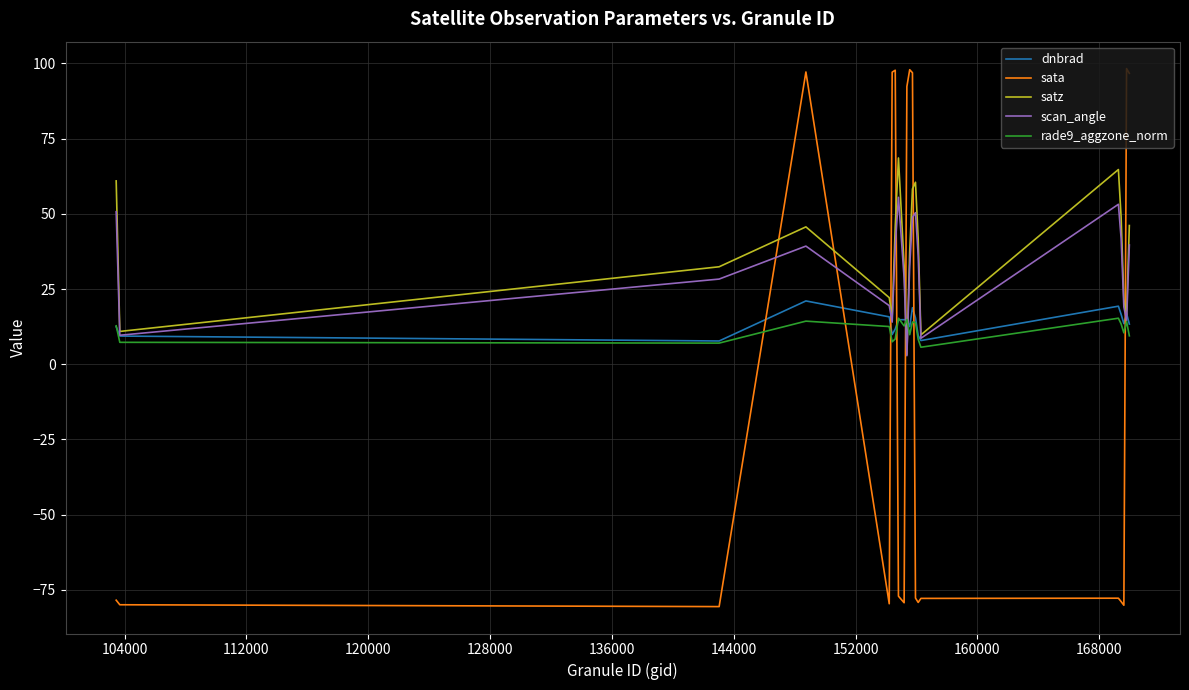

What is the maximum value shown in the chart?

98.3